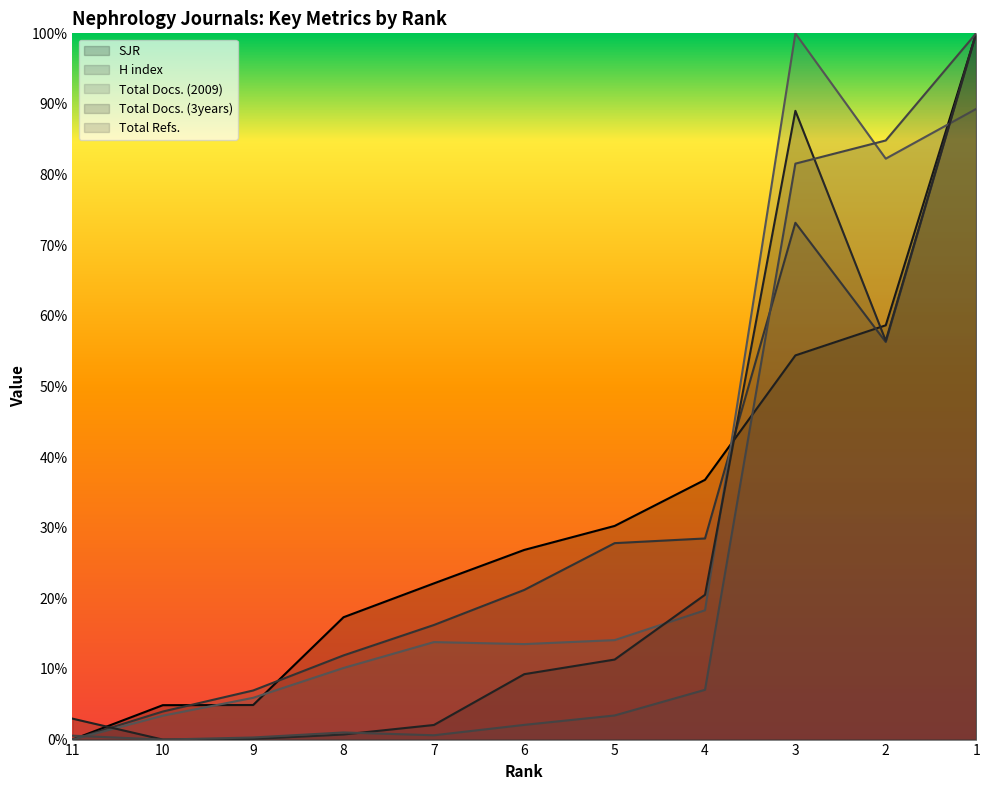

How many positive values does the Total Refs. series have?

10